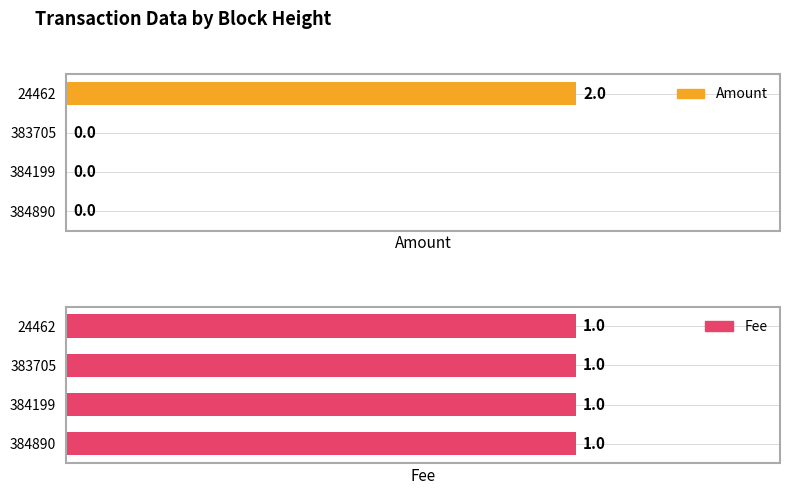

Reading right to left, transcribe all the data shown in this chart.

Amount: 2	0	0	0
Fee: 1	1	1	1